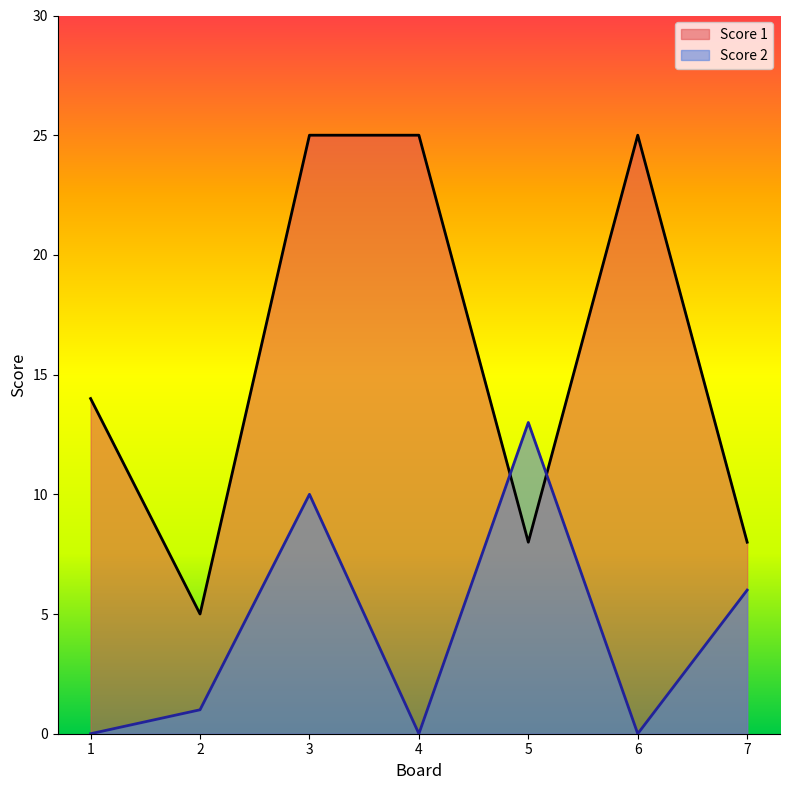

How many positive values does the Score 2 series have?

4